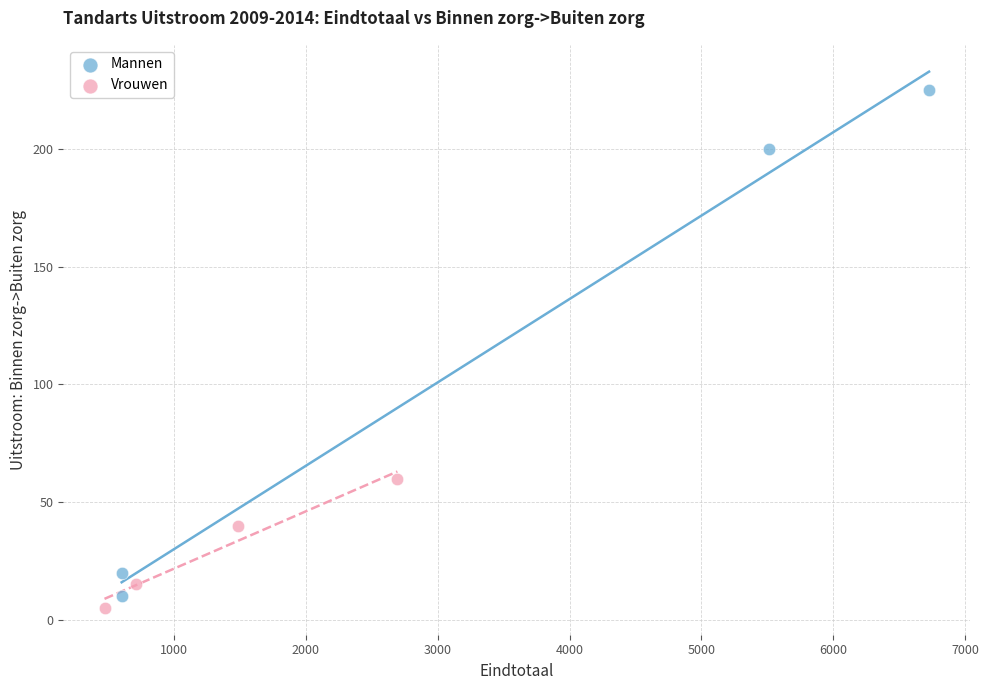

Which series contains the highest Y value?

Mannen